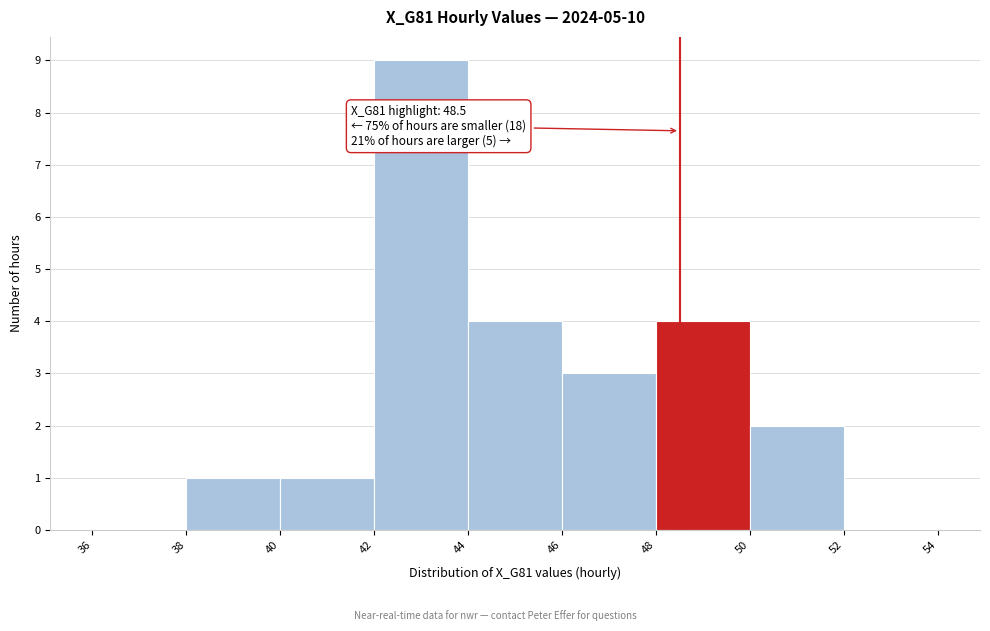

Which range on the x-axis has the tallest bar?

42 to 44